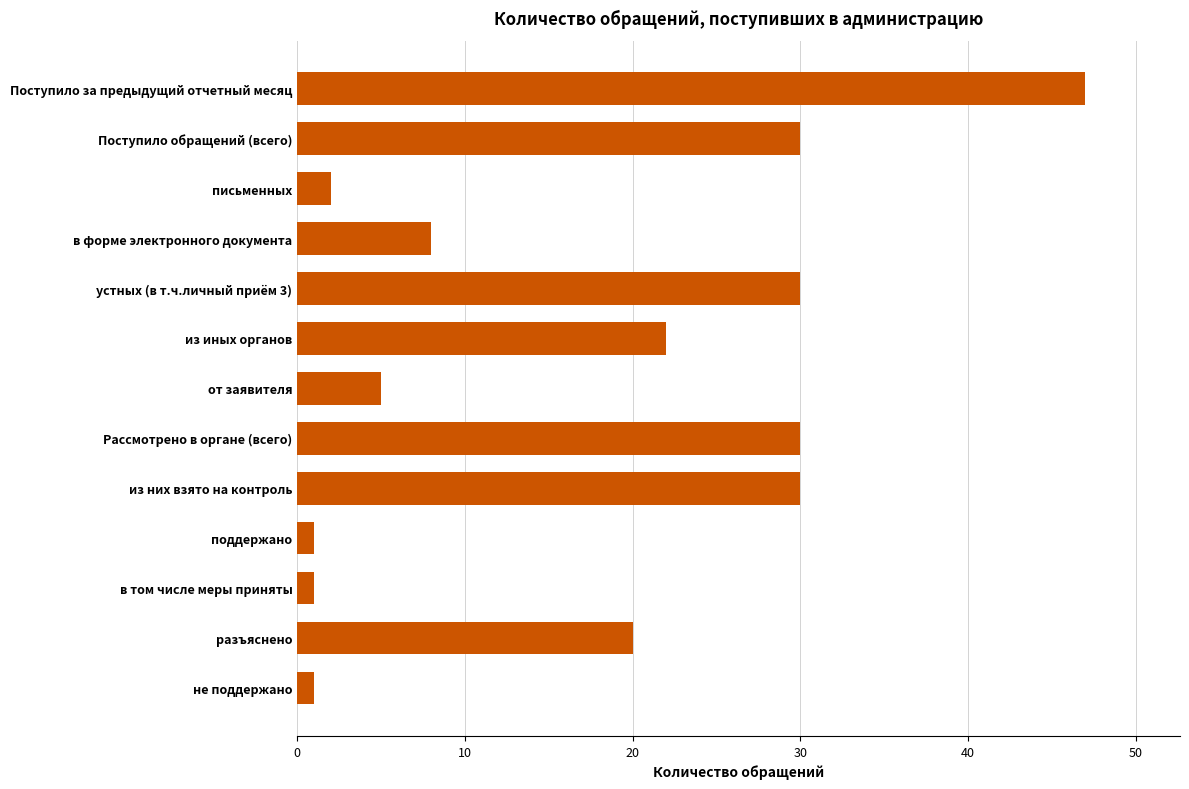

What is the smallest value displayed?

1